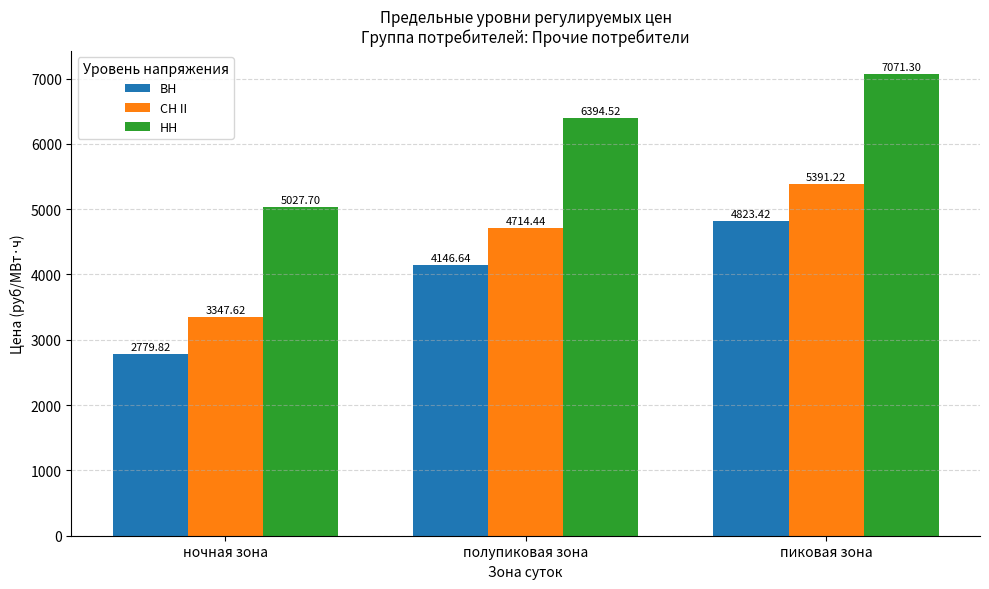

What is the spread (max minus min) of values at полупиковая зона?

2247.9